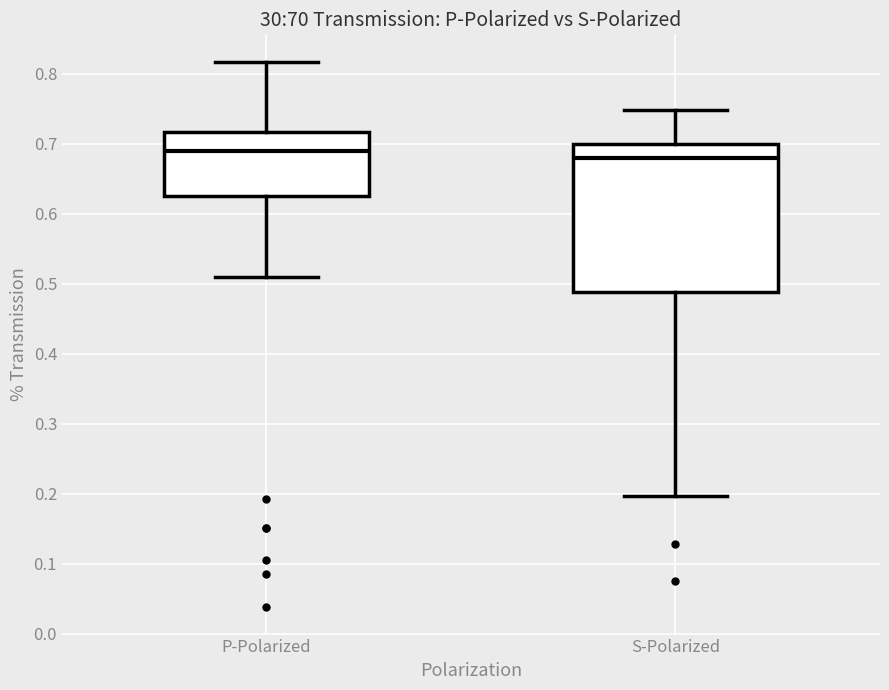

Where does the median line of the box for S-Polarized sit on the y-axis? The values are not printed on the chart, so give them approximately, as read against the axis.

0.68